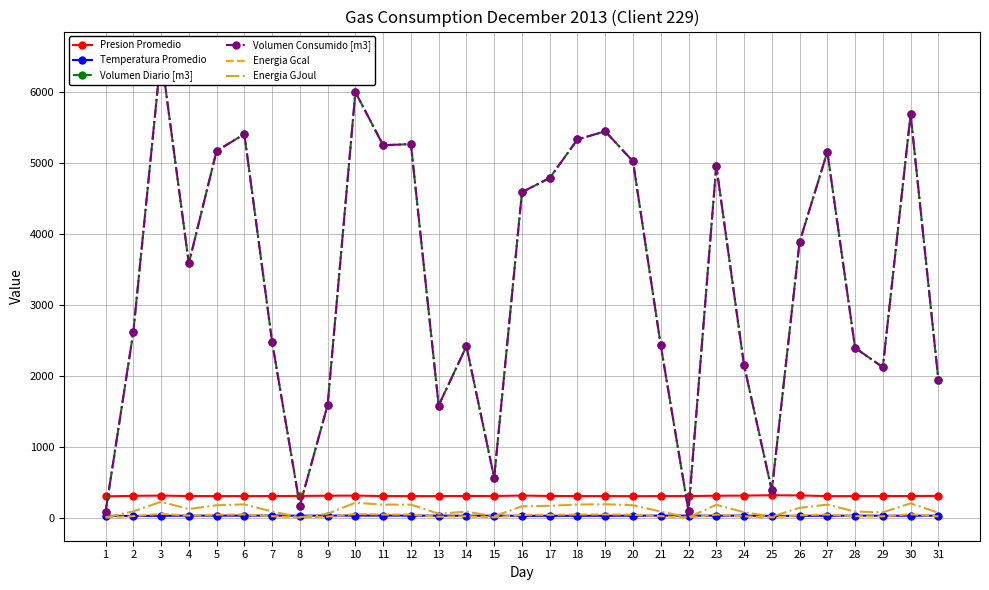

True or false: Energia Gcal and Volumen Diario [m3] intersect in this chart.

False